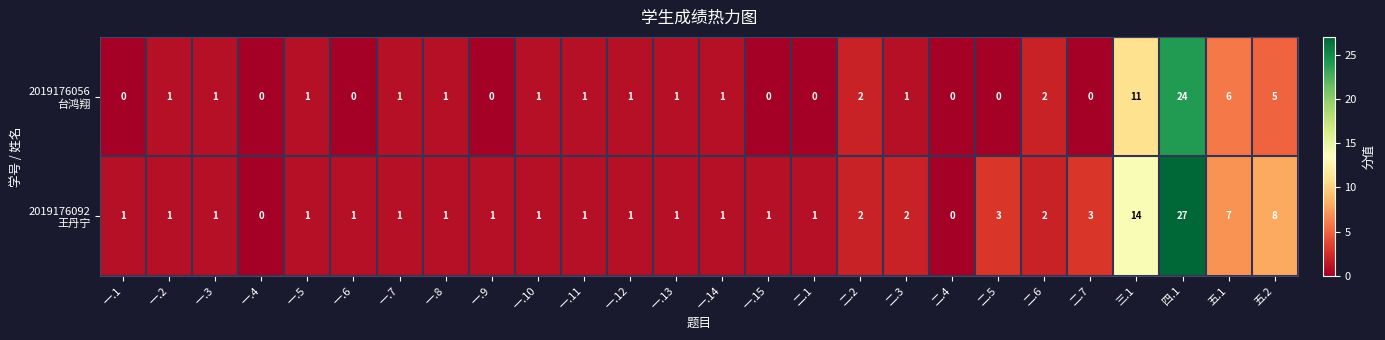

Which category has the highest value across all series?

四.1